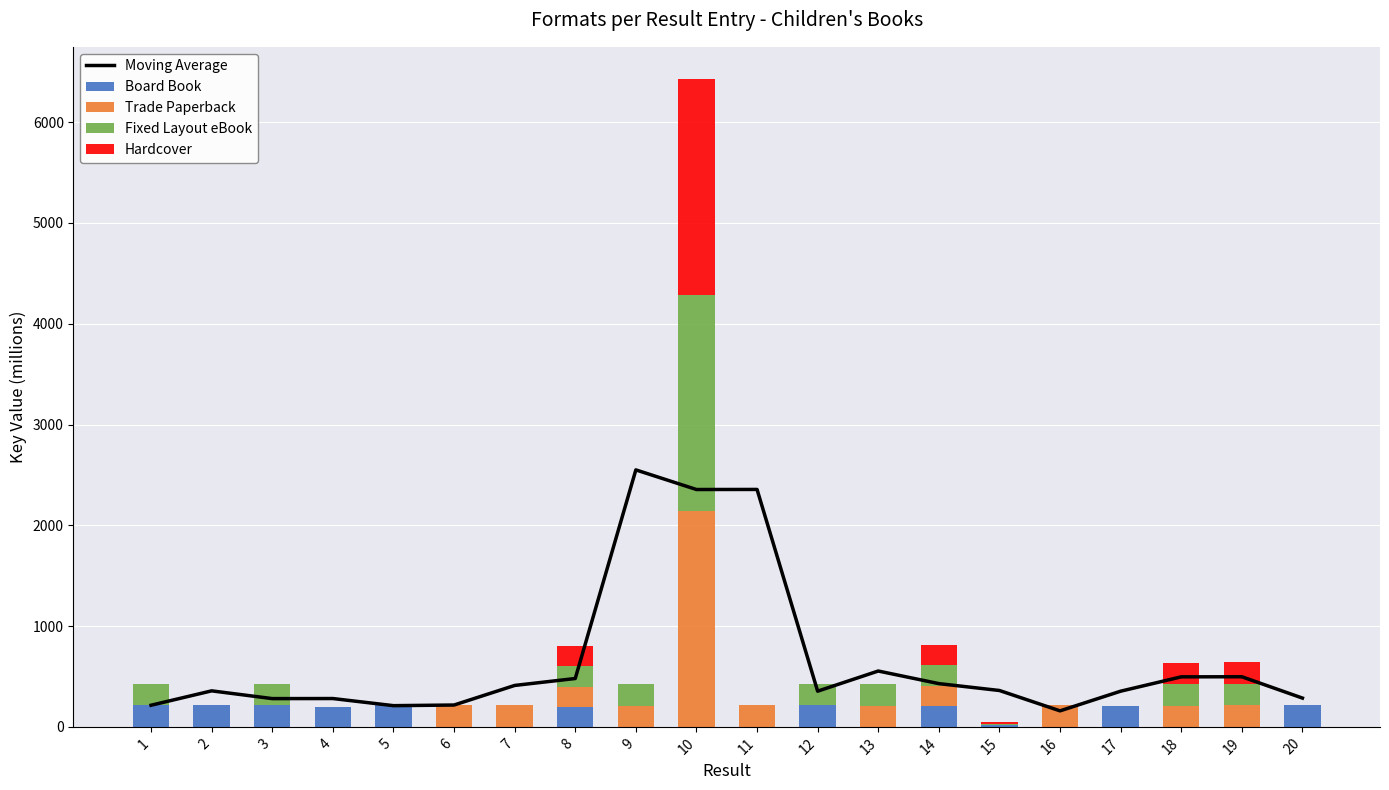

What is the greatest value displayed?

2550.0